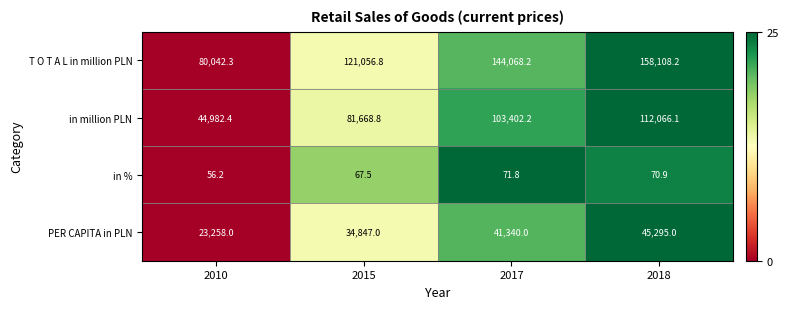

What is the maximum value shown in the chart?

158108.2